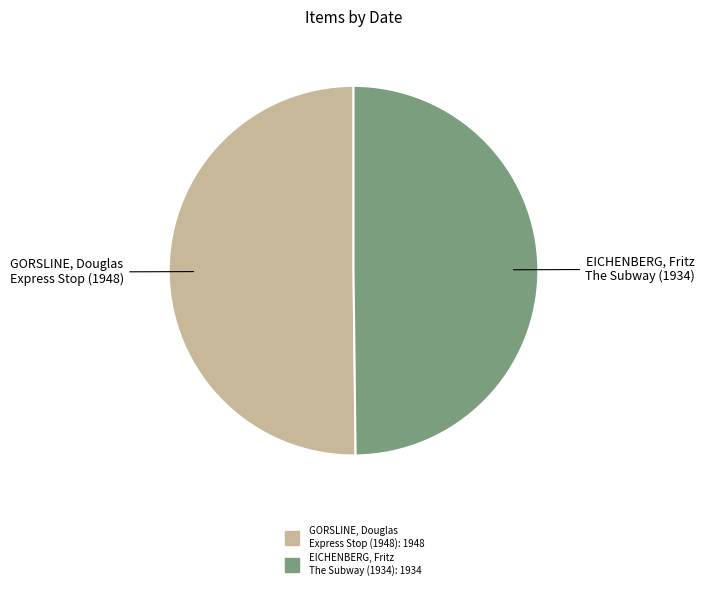

How many segments does this pie chart have?

2